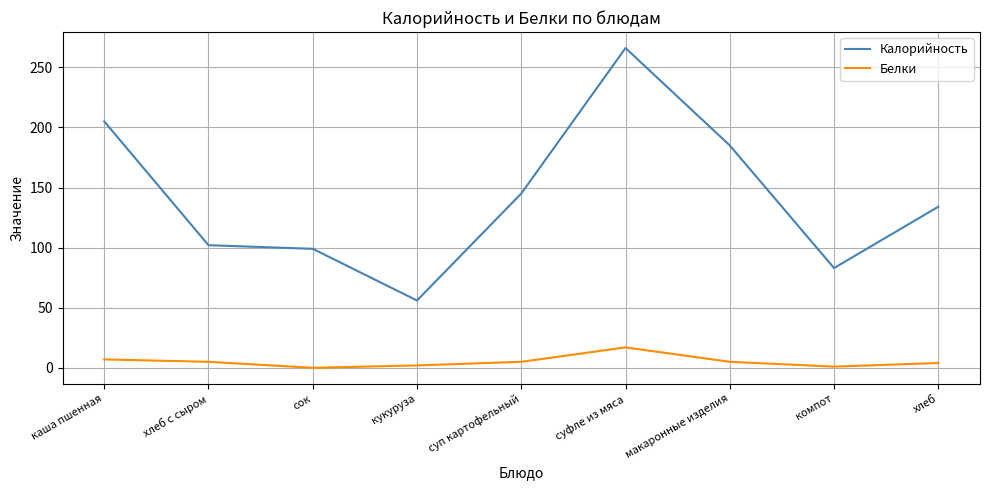

How many lines are shown in the chart?

2